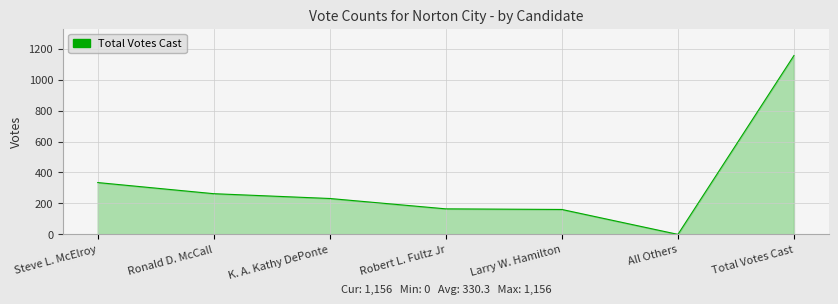

True or false: the data has more than 1 interior local peaks.

False